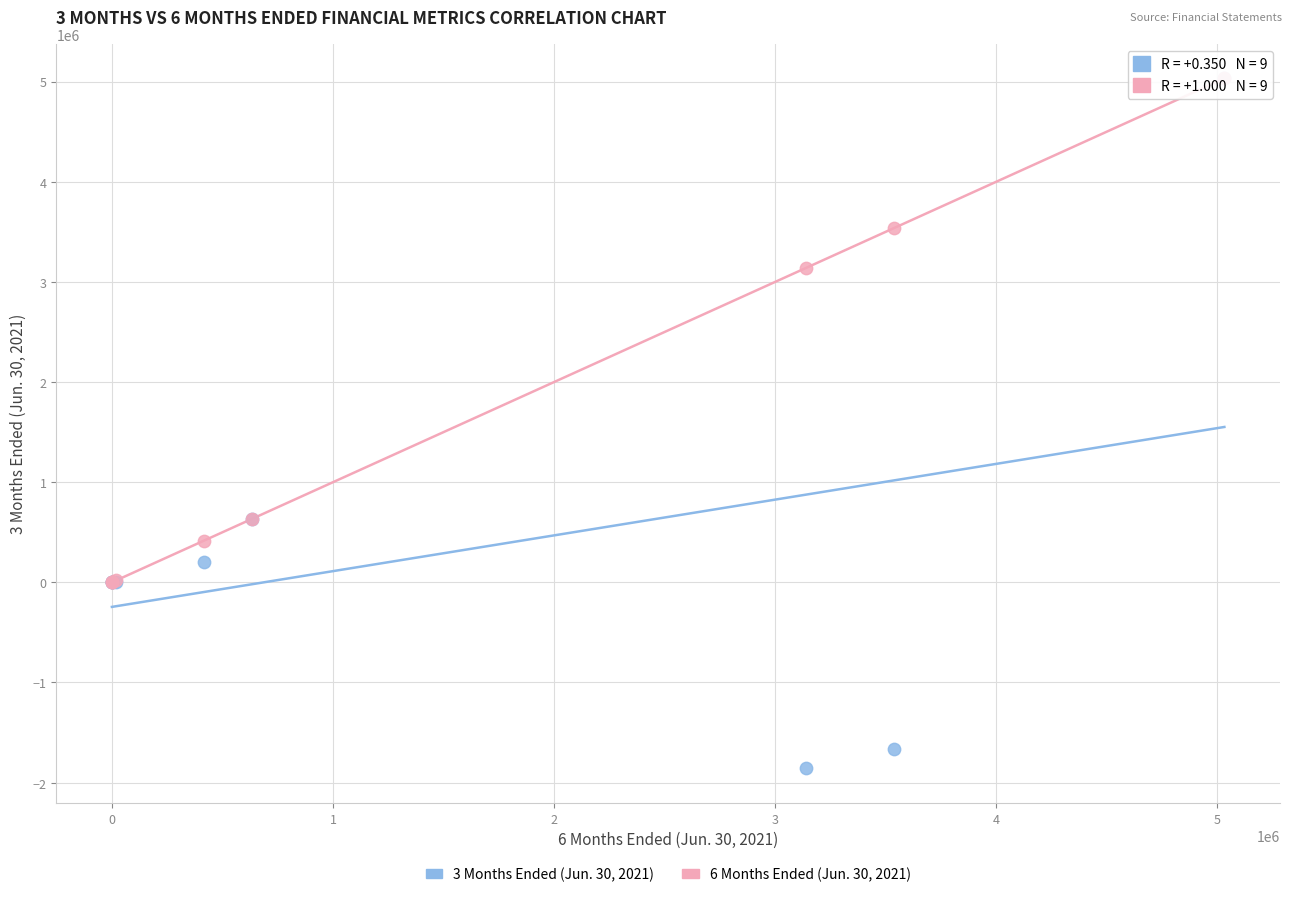

Which series has the widest spread of Y values?

3 Months Ended (Jun. 30, 2021)